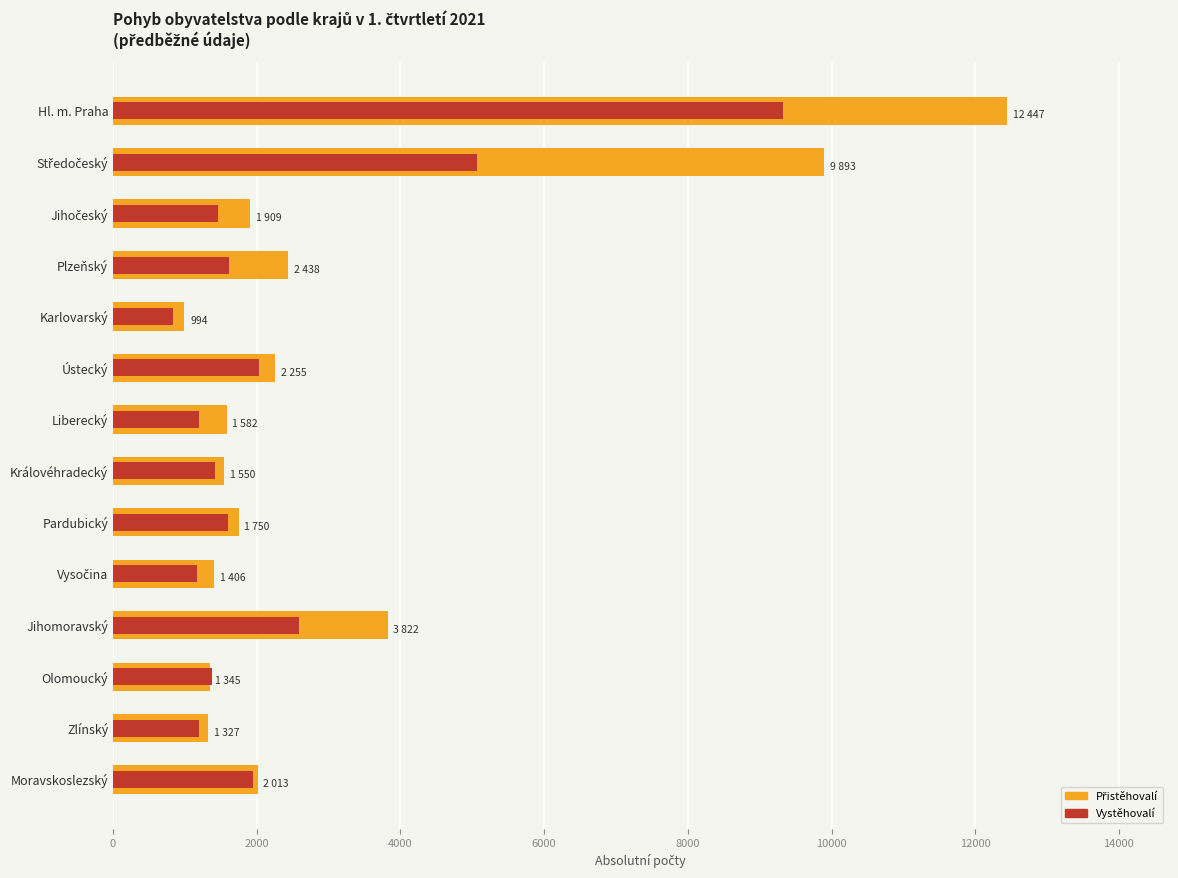

Is it true that Přistěhovalí equals 902 at Olomoucký?

False